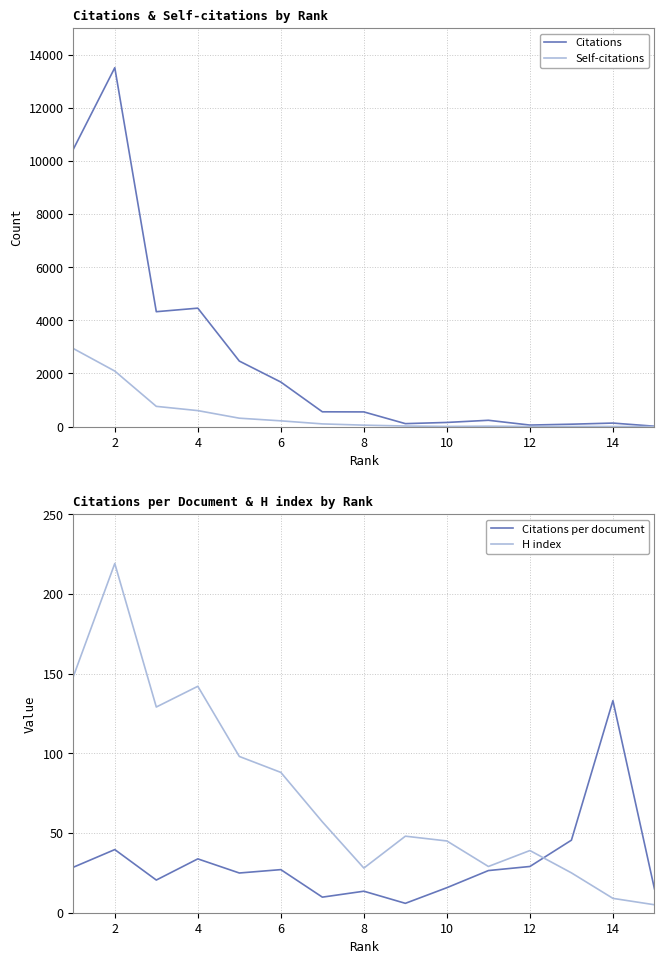

What is the maximum value for Citations?

13505